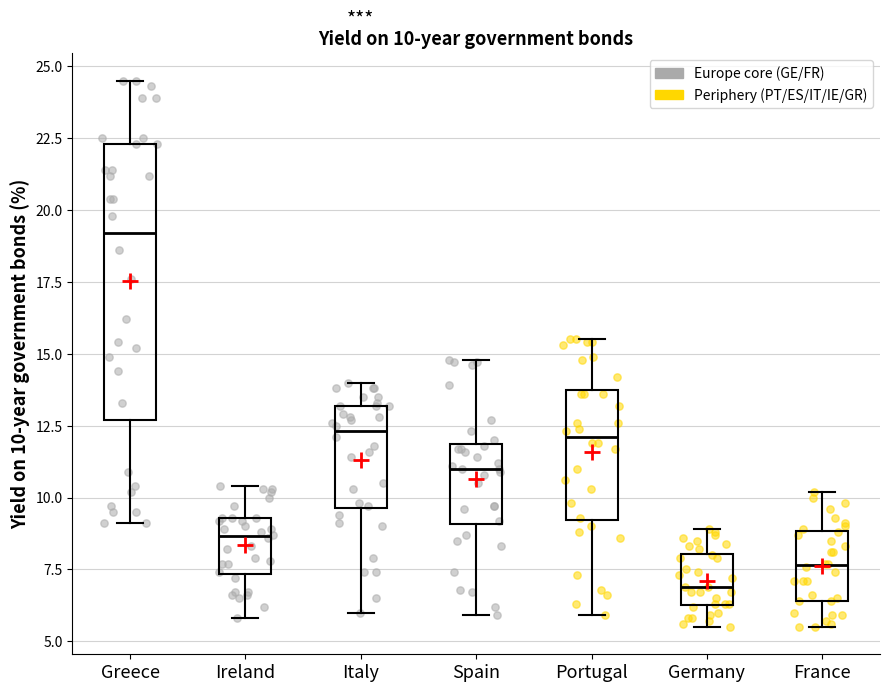

Which box has the highest median line?

Greece